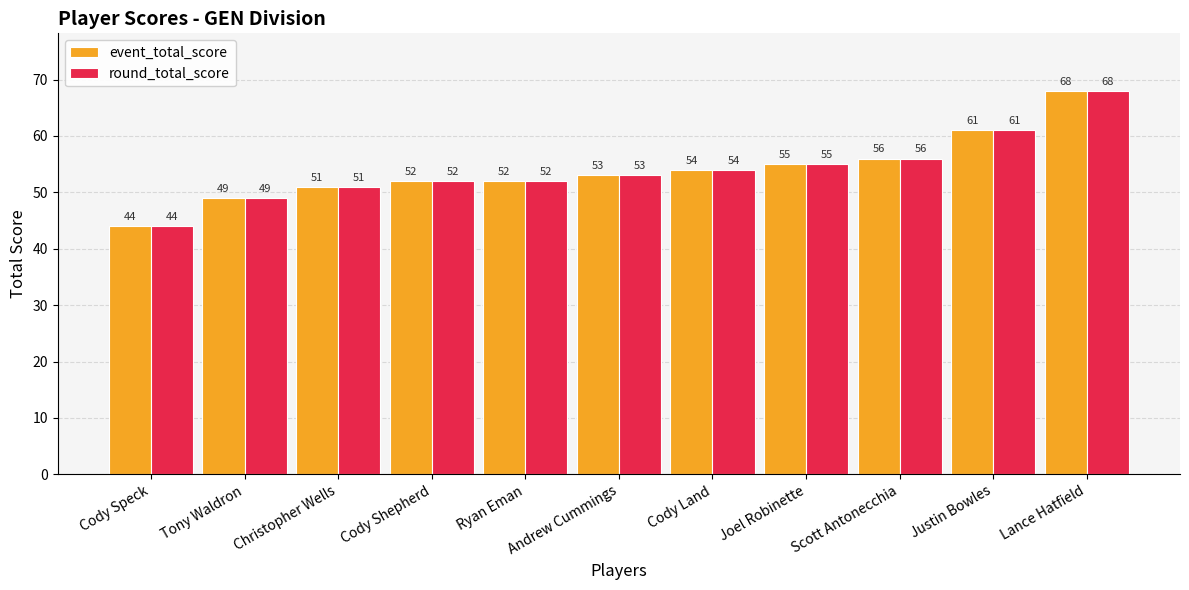

What is the difference between the event_total_score values at Scott Antonecchia and Joel Robinette?

1